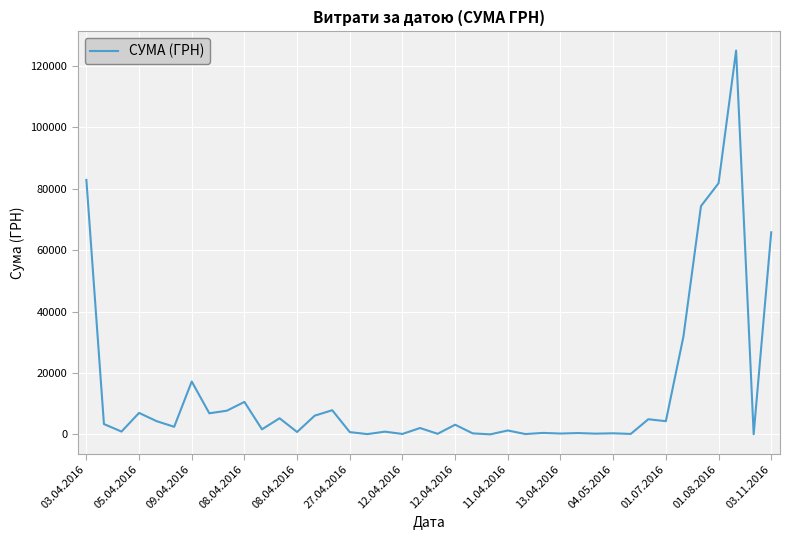

What is the maximum value shown in the chart?

124904.8